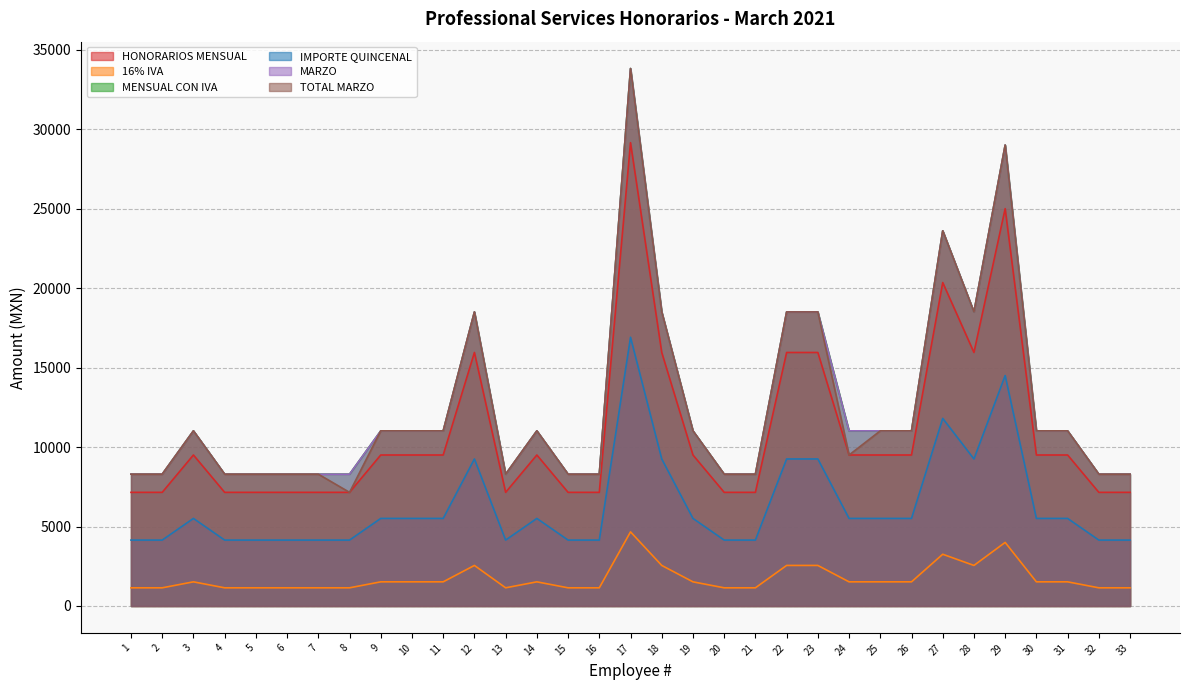

What is the maximum value for MARZO?

33814